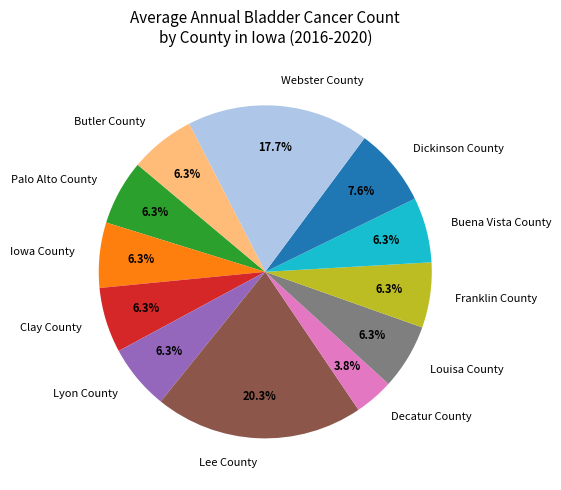

The Iowa County slice represents 1% of the pie. True or false?

False